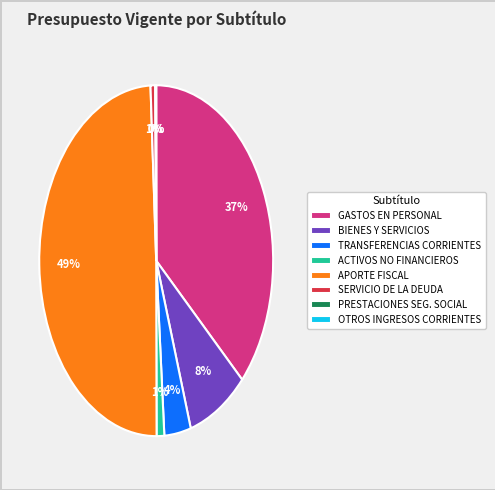

Combined, do GASTOS EN PERSONAL and APORTE FISCAL account for over 50%?

Yes